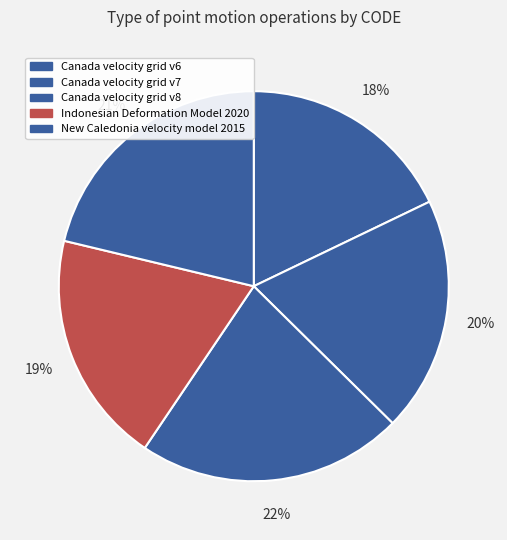

To the nearest percent, what is the average slice percentage?

20%